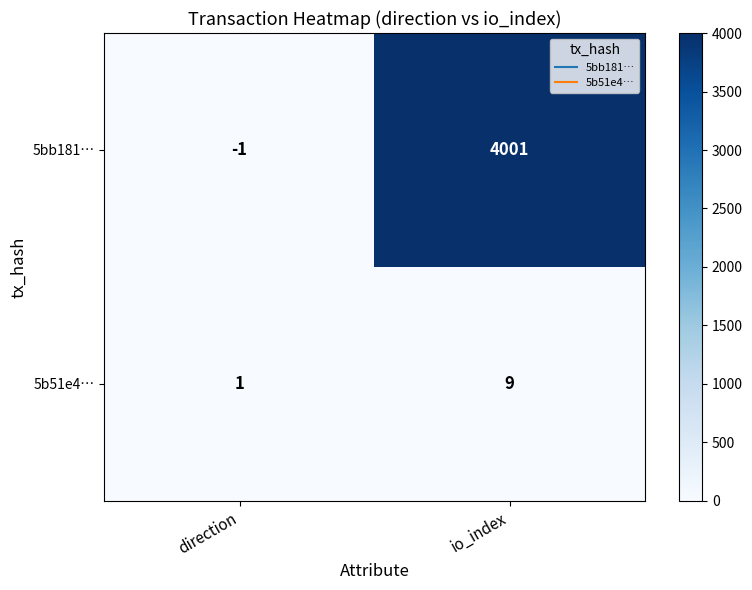

Rank the series by their average value, from highest to lowest.

5bb181…, 5b51e4…